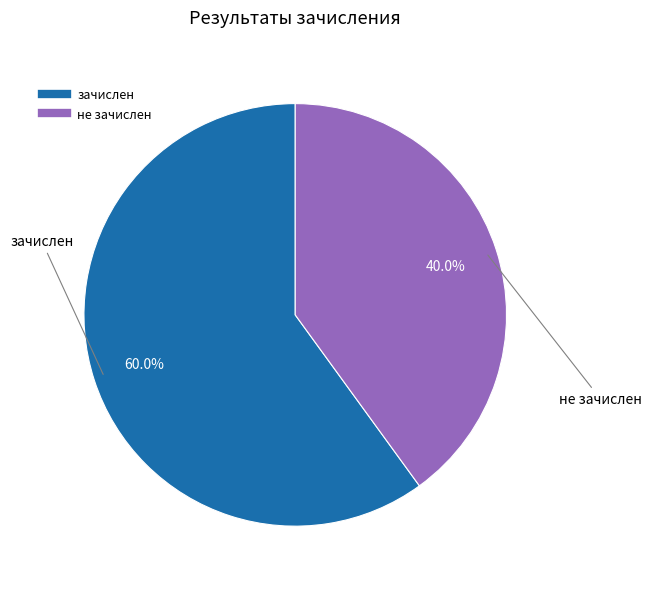

True or false: зачислен accounts for 60% of the total.

True